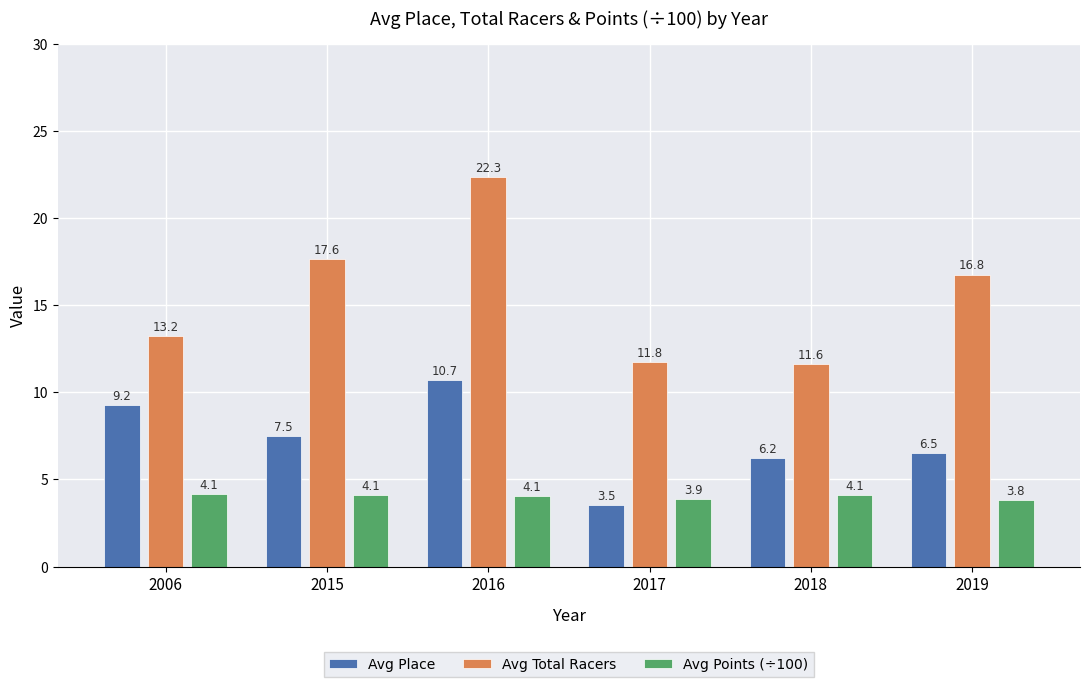

Which series changed the most between 2017 and 2018?

Avg Place